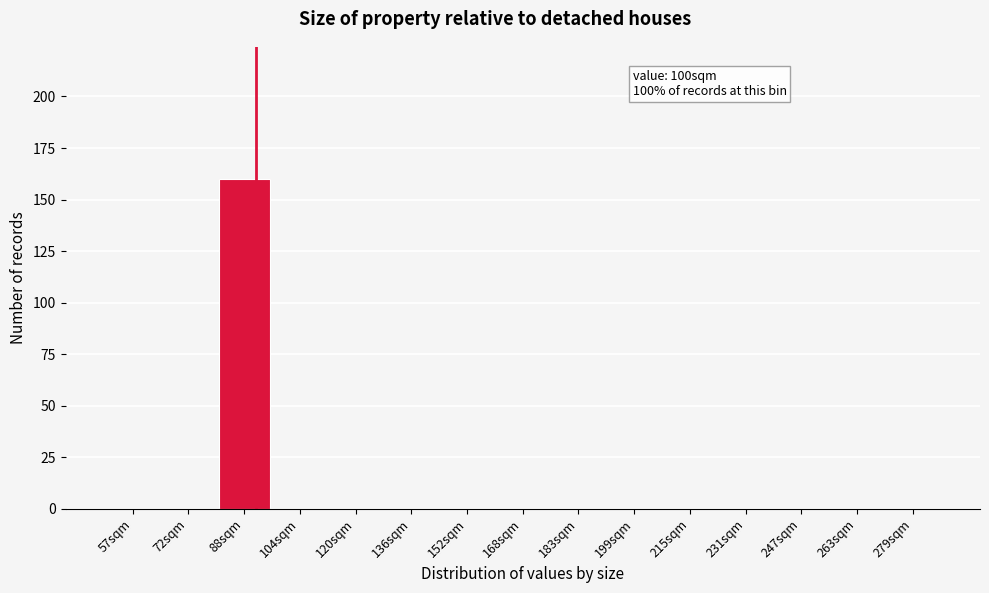

Reading right to left, what are all the values shown in this chart?

279sqm=0	263sqm=0	247sqm=0	231sqm=0	215sqm=0	199sqm=0	183sqm=0	168sqm=0	152sqm=0	136sqm=0	120sqm=0	104sqm=0	88sqm=160	72sqm=0	57sqm=0